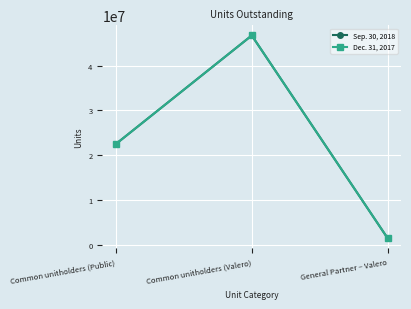

Rank the categories by Sep. 30, 2018 value from highest to lowest.

Common unitholders (Valero), Common unitholders (Public), General Partner – Valero